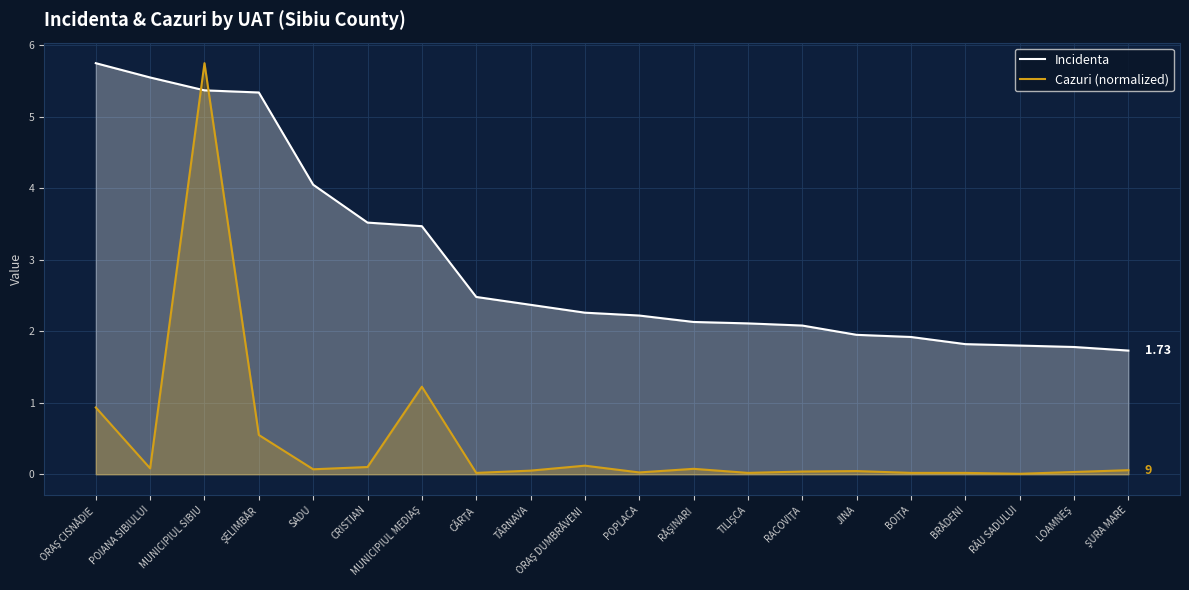

What is the value of the Cazuri (normalized) point at the 12th from the left?

0.1